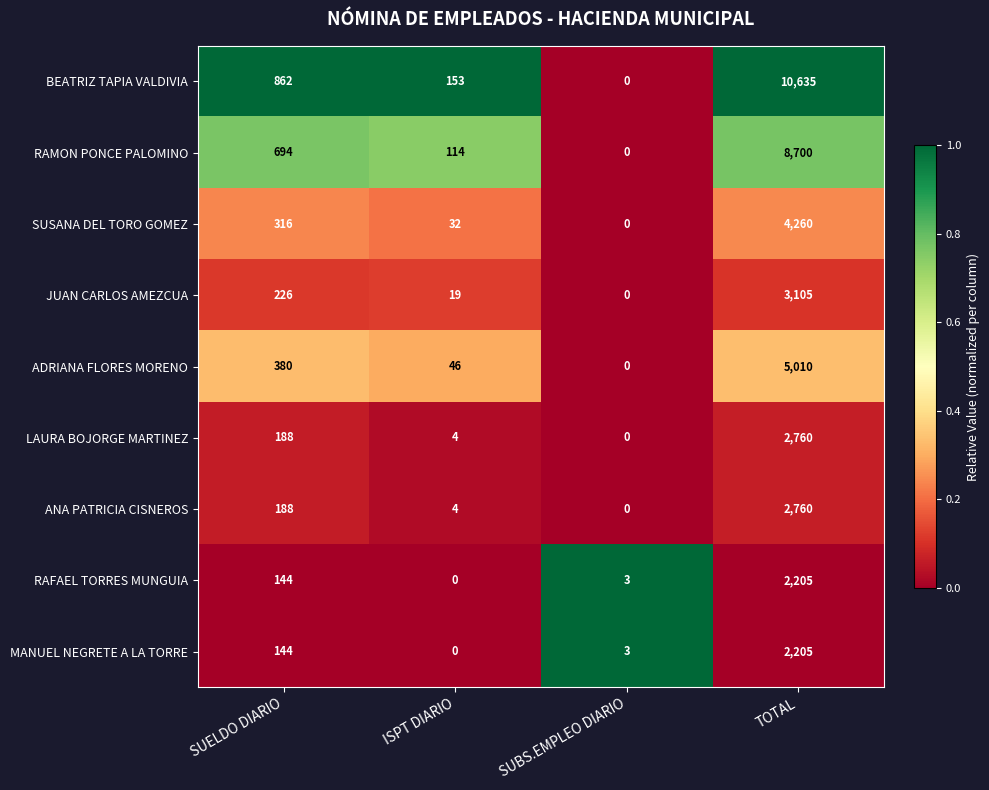

What is the difference between the second highest and minimum values in the LAURA BOJORGE MARTINEZ series?

188